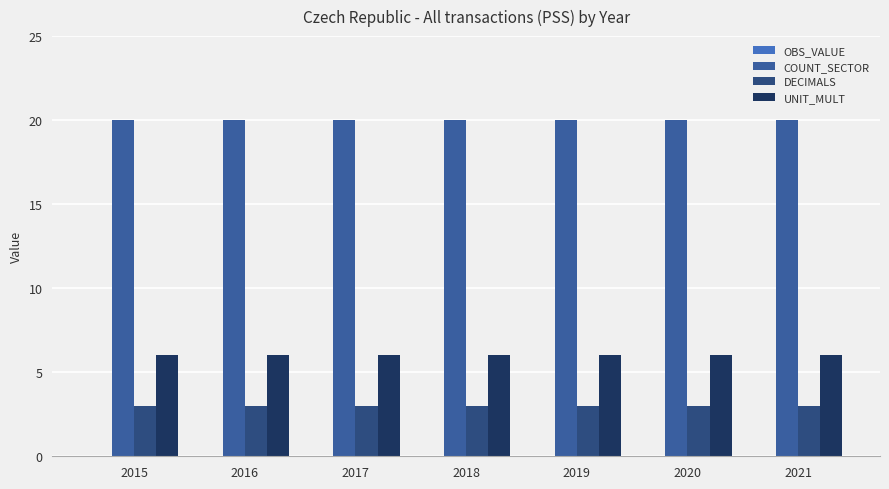

Rank the series at 2021 from highest to lowest value.

COUNT_SECTOR, UNIT_MULT, DECIMALS